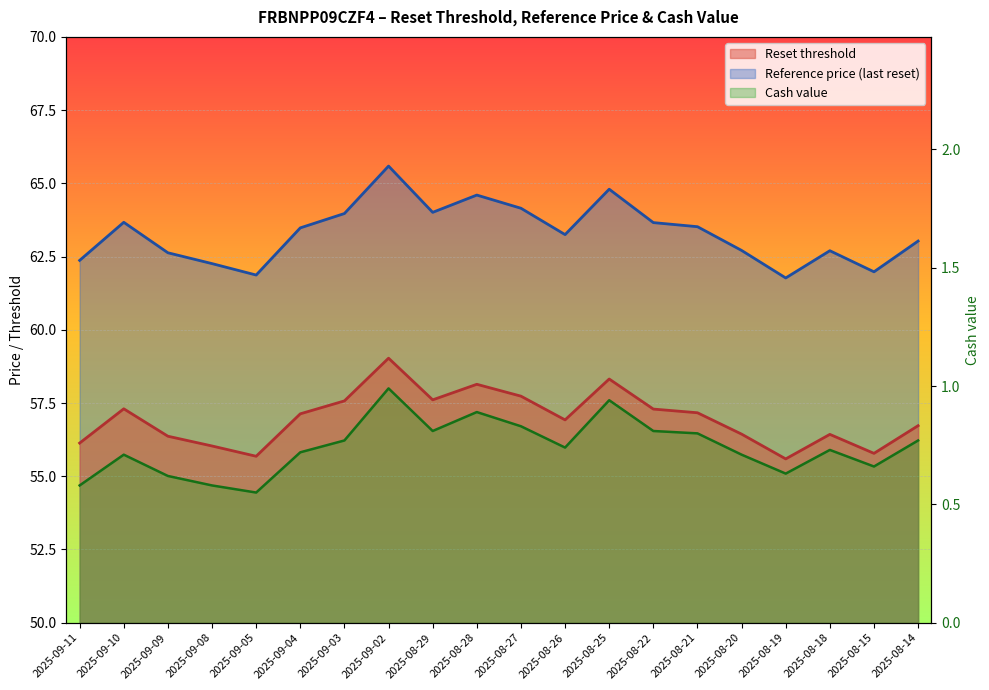

Between 2025-09-05 and 2025-08-29, which is larger?

2025-08-29